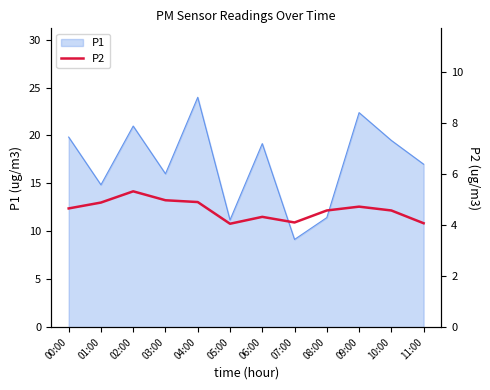

How many lines are shown in the chart?

1